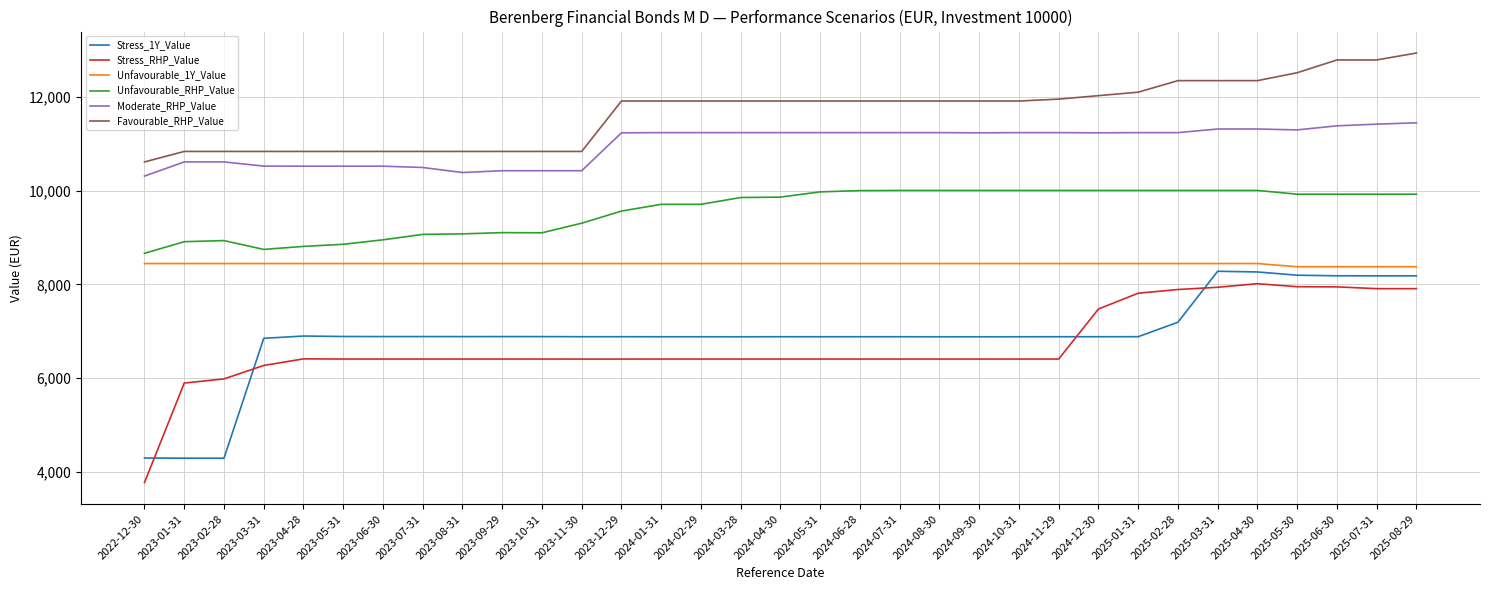

What is the sum of all Unfavourable_1Y_Value values?

278410.7